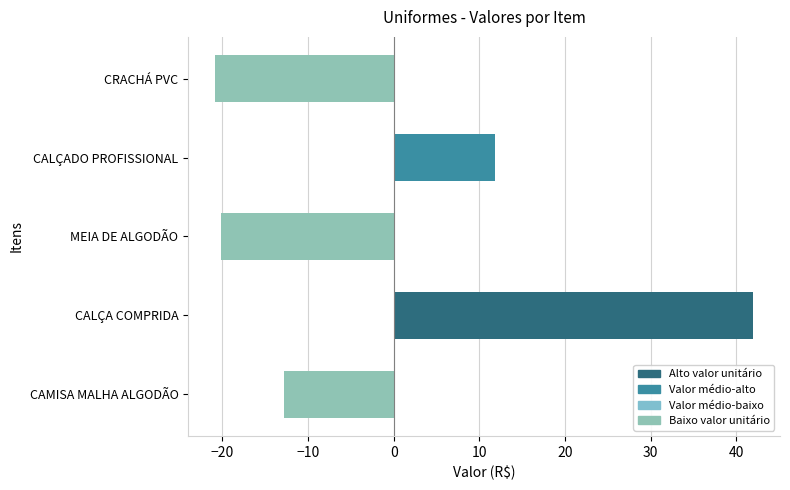

What is the difference between the maximum and second lowest values?

62.1